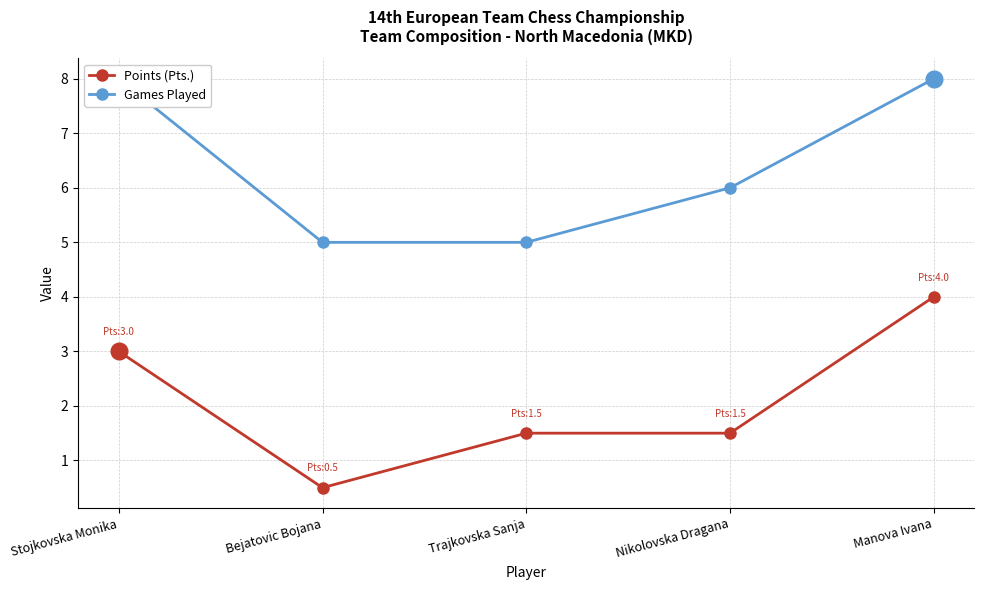

What is the maximum value for Games Played?

8.0